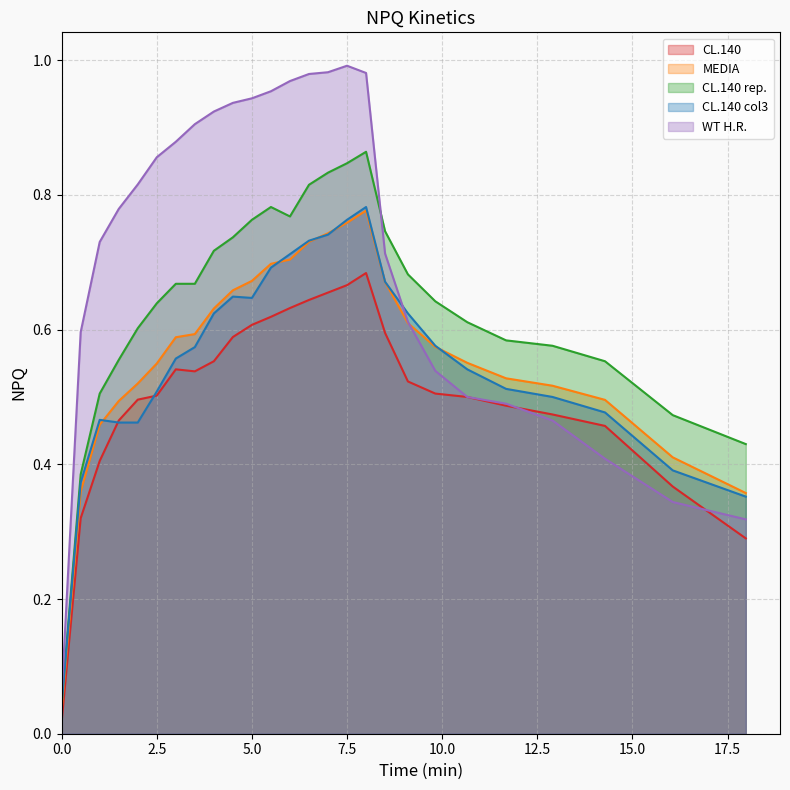

Reading right to left, transcribe all the data shown in this chart.

CL.140: 0.3	0.4	0.5	0.5	0.5	0.5	0.5	0.5	0.6	0.7	0.7	0.7	0.6	0.6	0.6	0.6	0.6	0.6	0.5	0.5	0.5	0.5	0.5	0.4	0.3	0.0
MEDIA: 0.4	0.4	0.5	0.5	0.5	0.6	0.6	0.6	0.7	0.8	0.8	0.7	0.7	0.7	0.7	0.7	0.7	0.6	0.6	0.6	0.5	0.5	0.5	0.5	0.4	0.0
CL.140 rep.: 0.4	0.5	0.6	0.6	0.6	0.6	0.6	0.7	0.7	0.9	0.8	0.8	0.8	0.8	0.8	0.8	0.7	0.7	0.7	0.7	0.6	0.6	0.6	0.5	0.4	0.0
CL.140 col3: 0.4	0.4	0.5	0.5	0.5	0.5	0.6	0.6	0.7	0.8	0.8	0.7	0.7	0.7	0.7	0.6	0.6	0.6	0.6	0.6	0.5	0.5	0.5	0.5	0.4	0.0
WT H.R.: 0.3	0.3	0.4	0.5	0.5	0.5	0.5	0.6	0.7	1.0	1.0	1.0	1.0	1.0	1.0	0.9	0.9	0.9	0.9	0.9	0.9	0.8	0.8	0.7	0.6	0.1